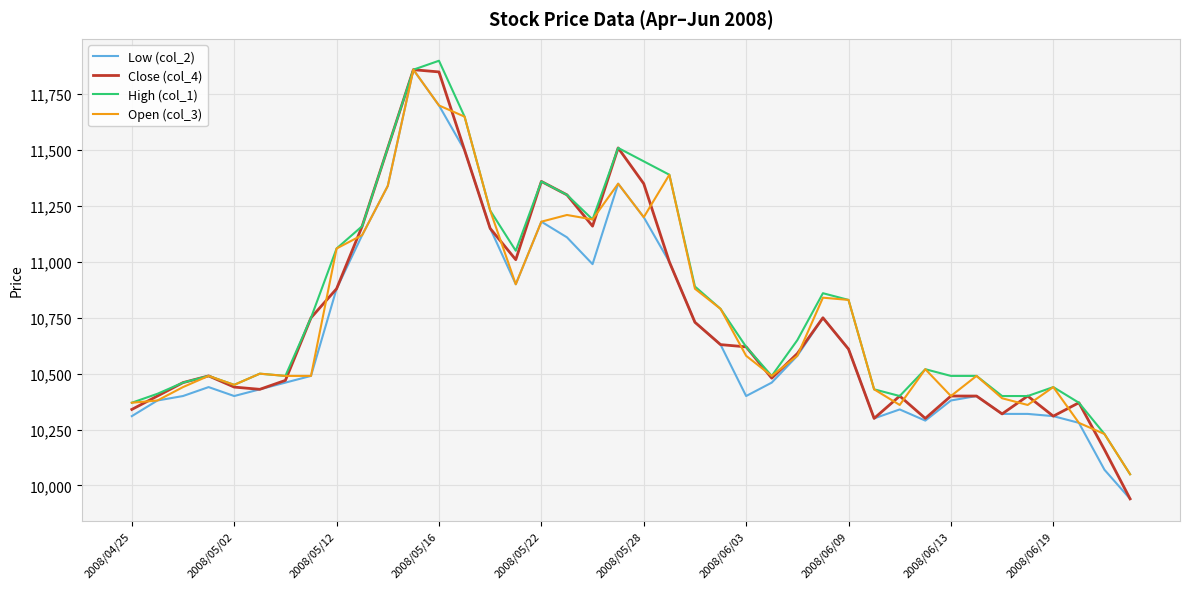

What is the minimum value for Close (col_4)?

9940